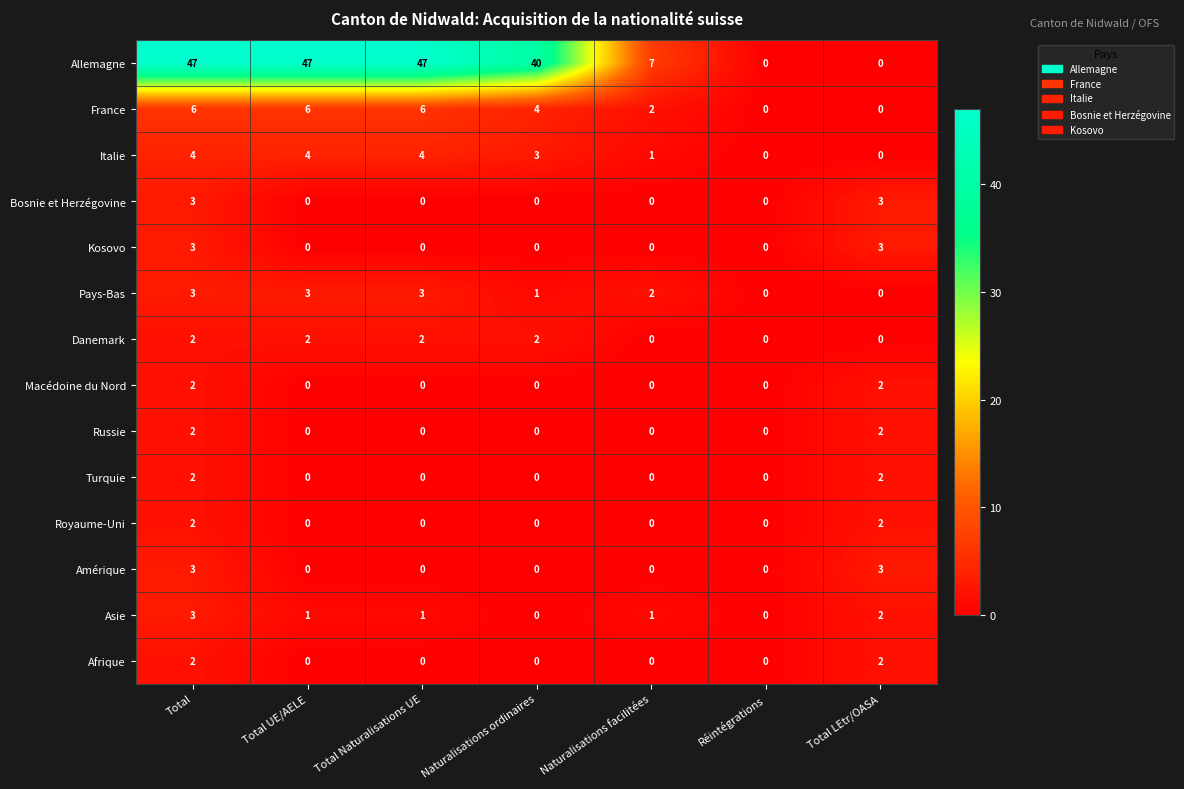

What is the greatest value displayed?

47